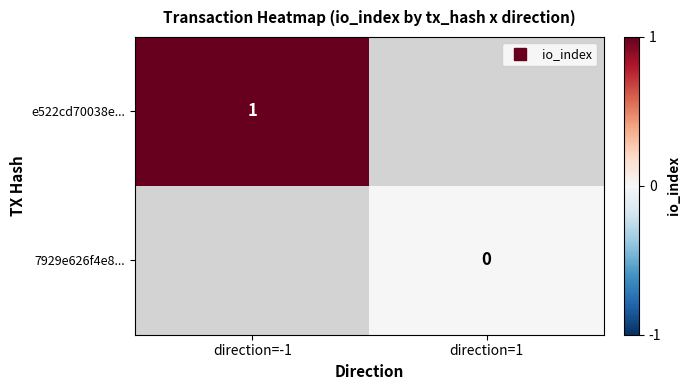

At how many categories does at least one series exceed 0?

1